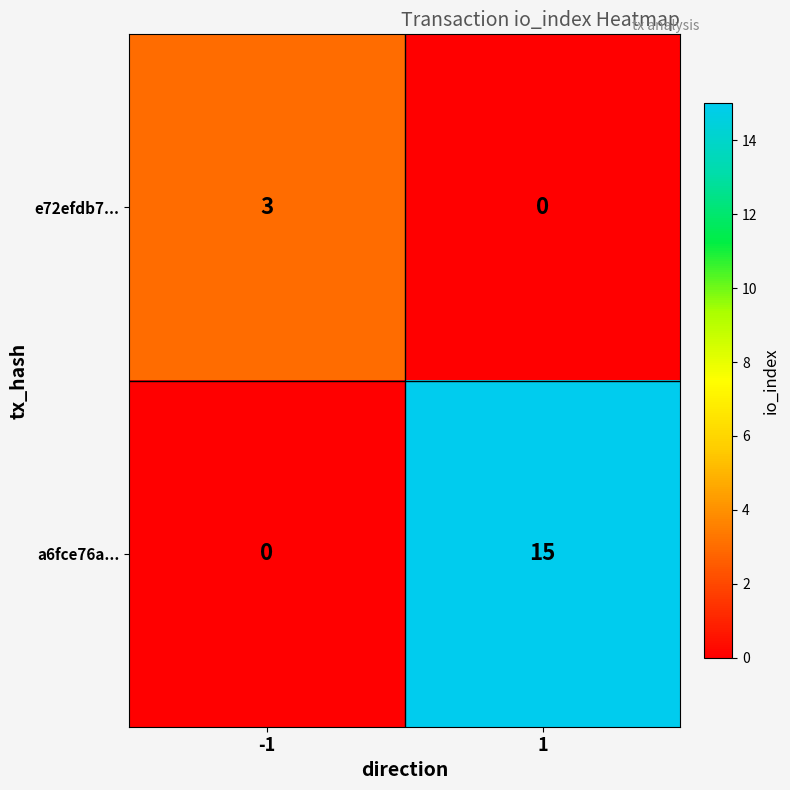

At how many categories does at least one series exceed 0?

2